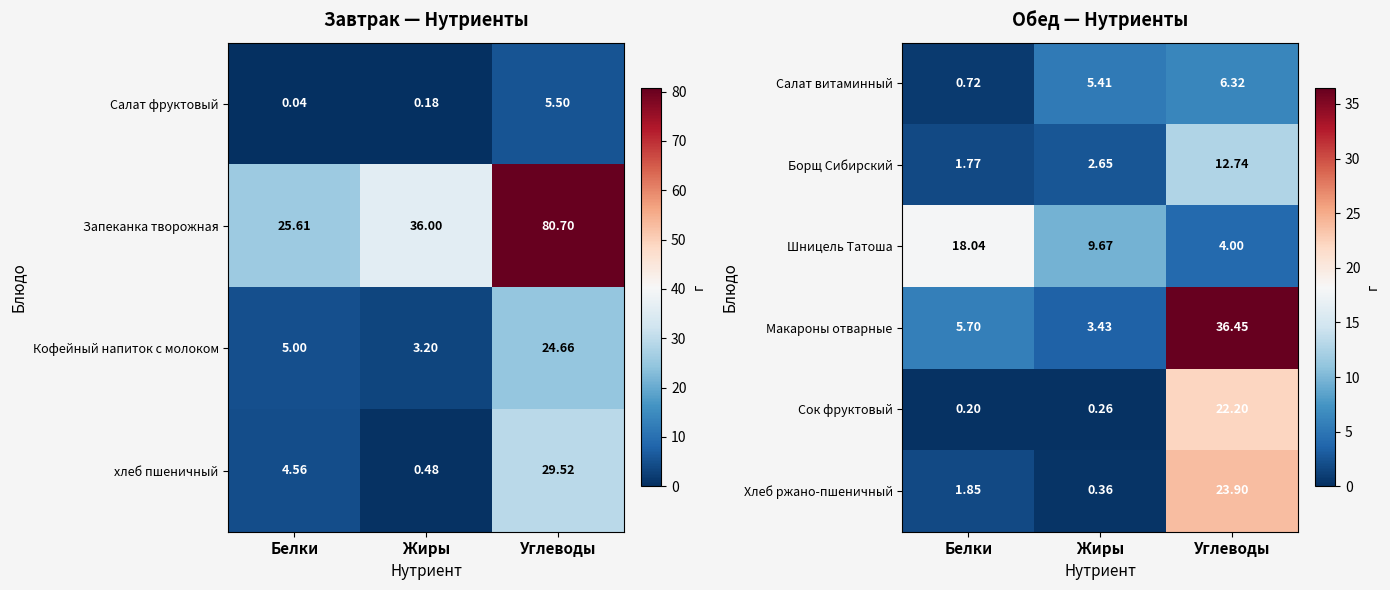

What value does the Салат витаминный series have at Углеводы?

6.3